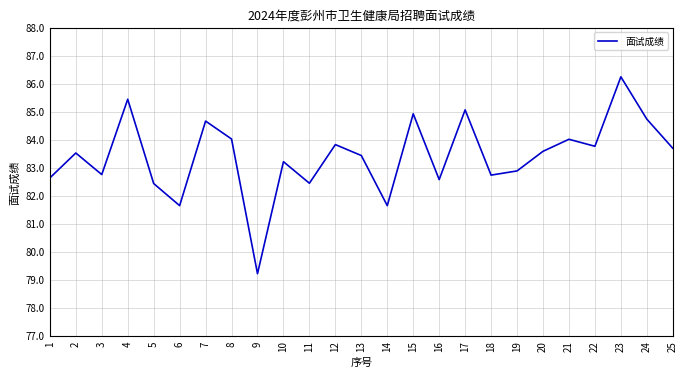

What is the sum of the values at 15 and 10?

168.1